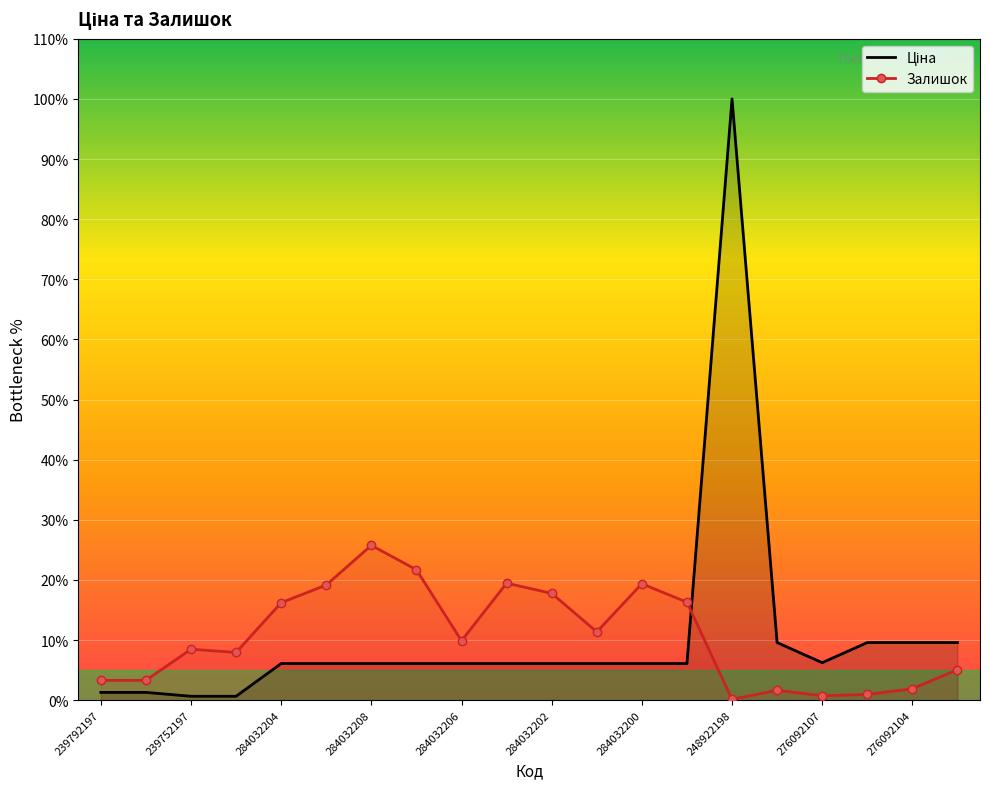

What position from the right is 284032204?

16